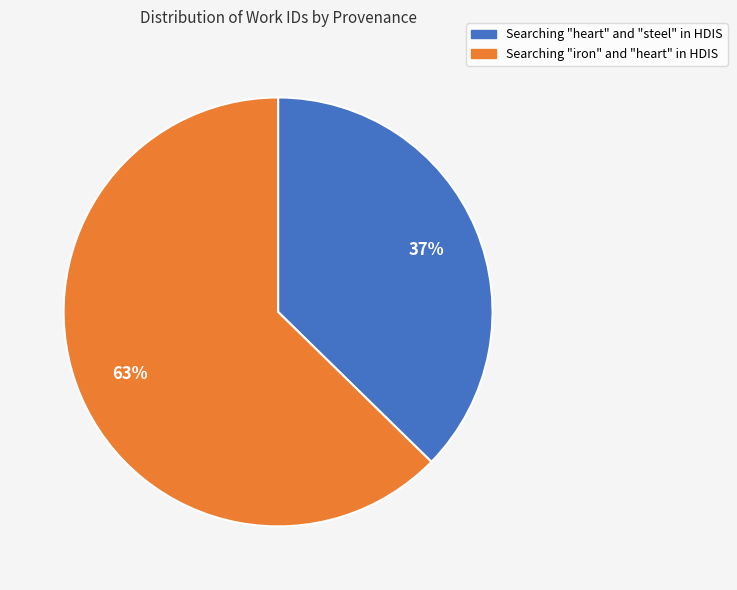

To the nearest percent, what is the average slice percentage?

50%